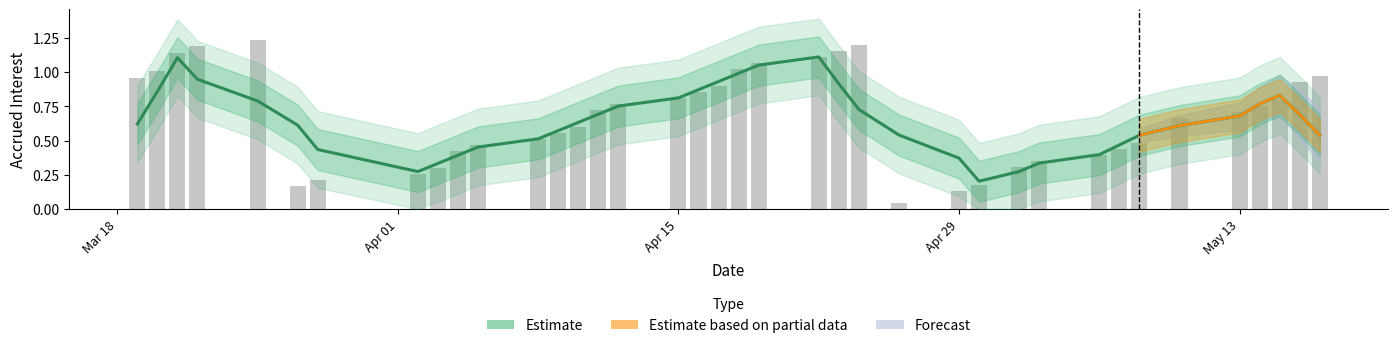

The chart shows a value of 0.3 at 32. True or false?

False